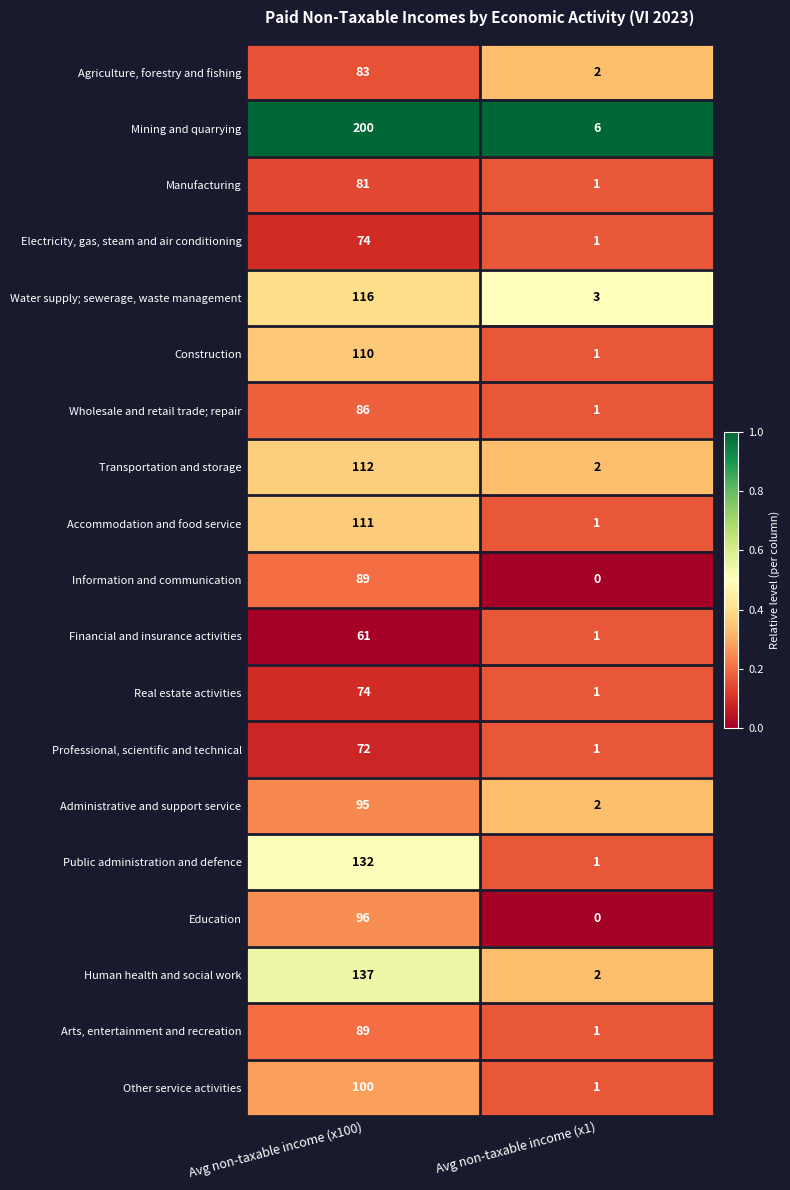

What is the sum of the Electricity, gas, steam and air conditioning values at Avg non-taxable income (x100) and Avg non-taxable income (x1)?

75